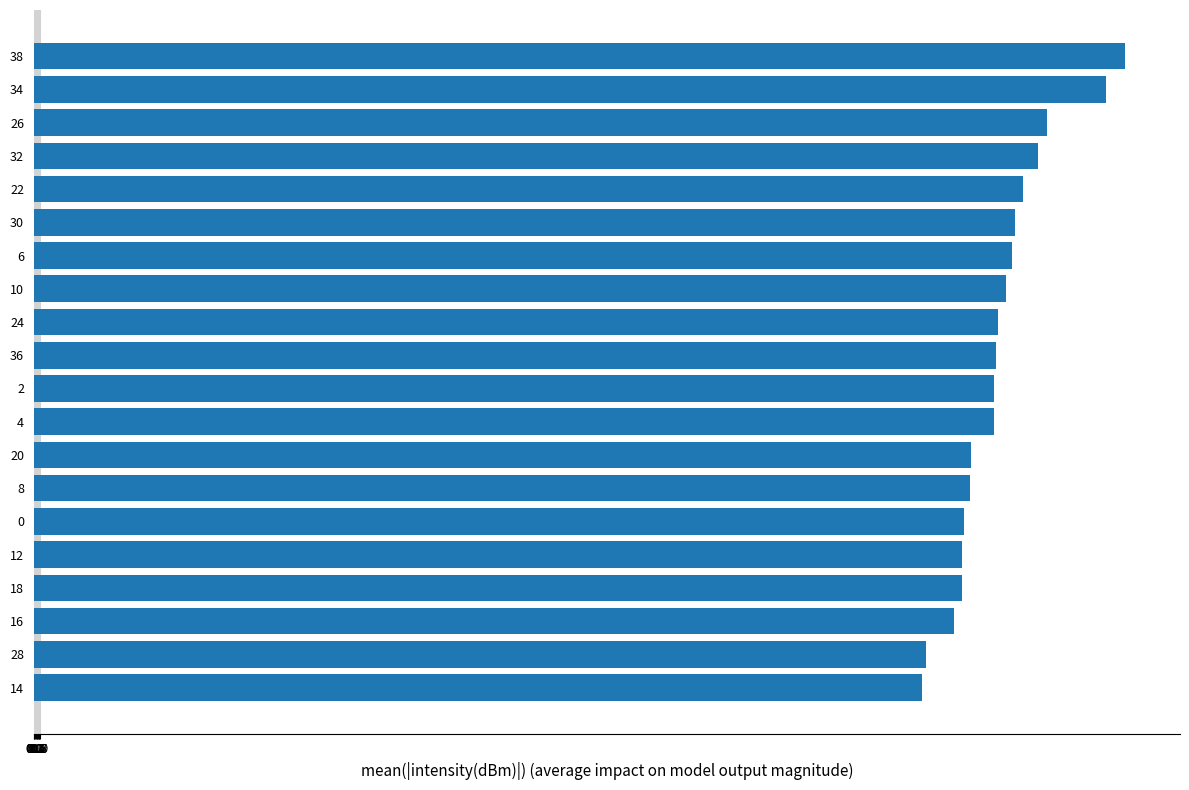

The chart shows a value of 131.3 at 8. True or false?

True